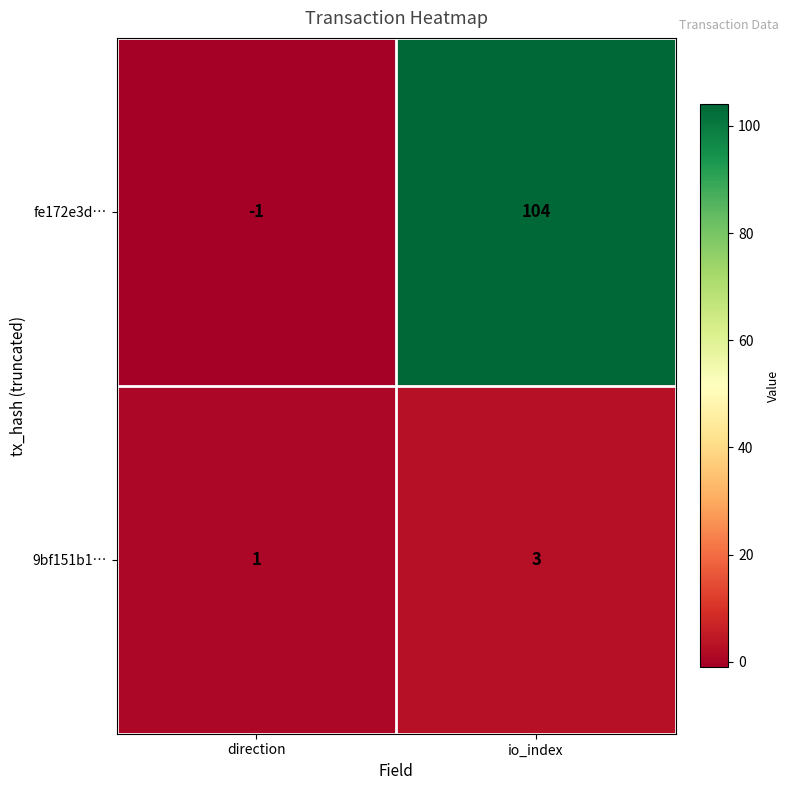

Which category has the highest value in the 9bf151b1… series?

io_index